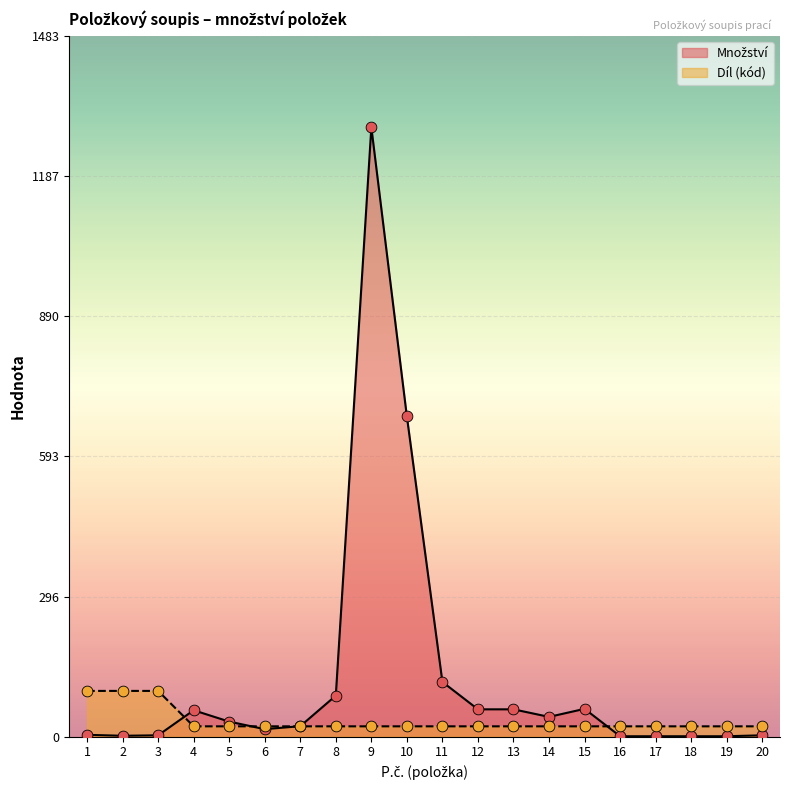

Which series has the largest total across all categories?

Množství